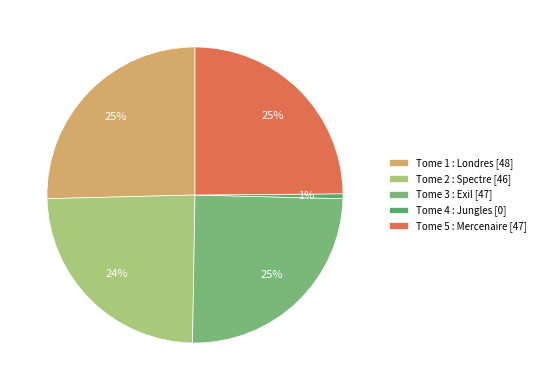

Count the number of slices in the pie.

5